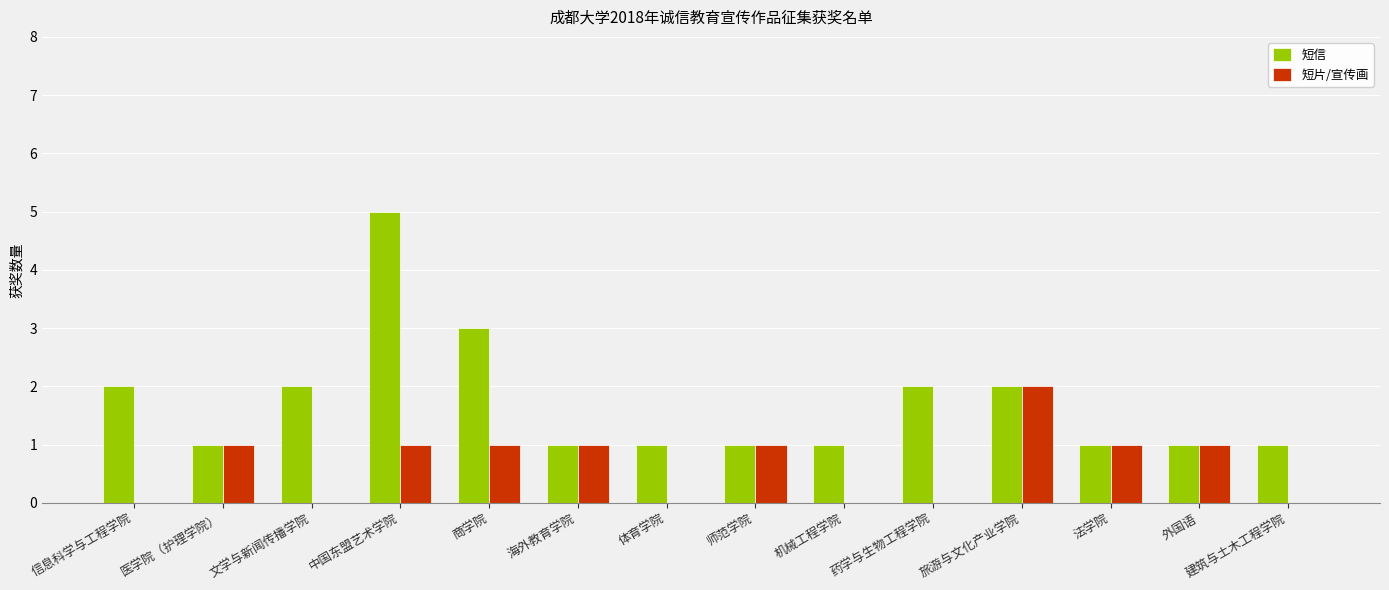

Reading right to left, transcribe all the data shown in this chart.

短信: 1	1	1	2	2	1	1	1	1	3	5	2	1	2
短片/宣传画: 0	1	1	2	0	0	1	0	1	1	1	0	1	0